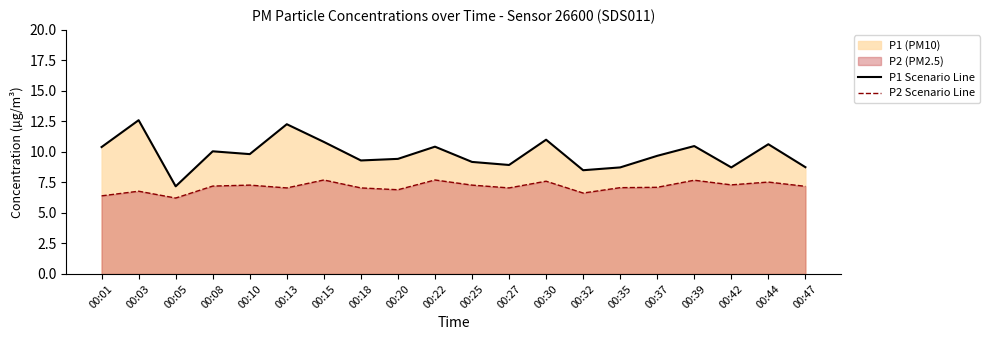

At which category does the chart reach its minimum across all series?

00:05